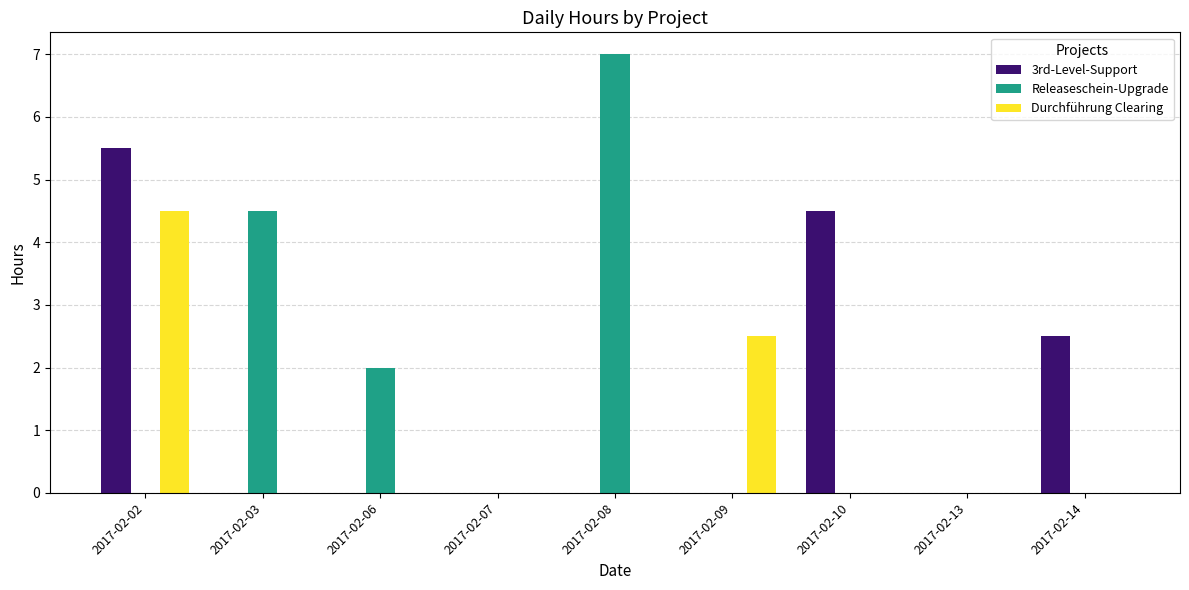

At which category is the sum across all series the highest?

2017-02-02